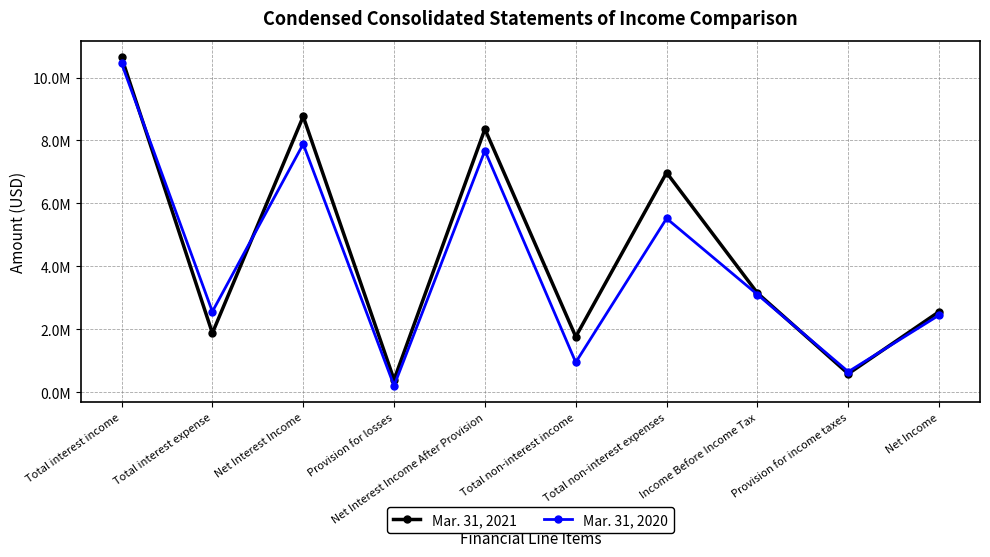

Reading right to left, list all the values displayed in this chart.

Mar. 31, 2021: 2562486	589667	3152153	6977656	1766584	8363225	400000	8763225	1881223	10644448
Mar. 31, 2020: 2452146	654800	3106946	5523617	953068	7677495	210000	7887495	2564039	10451534